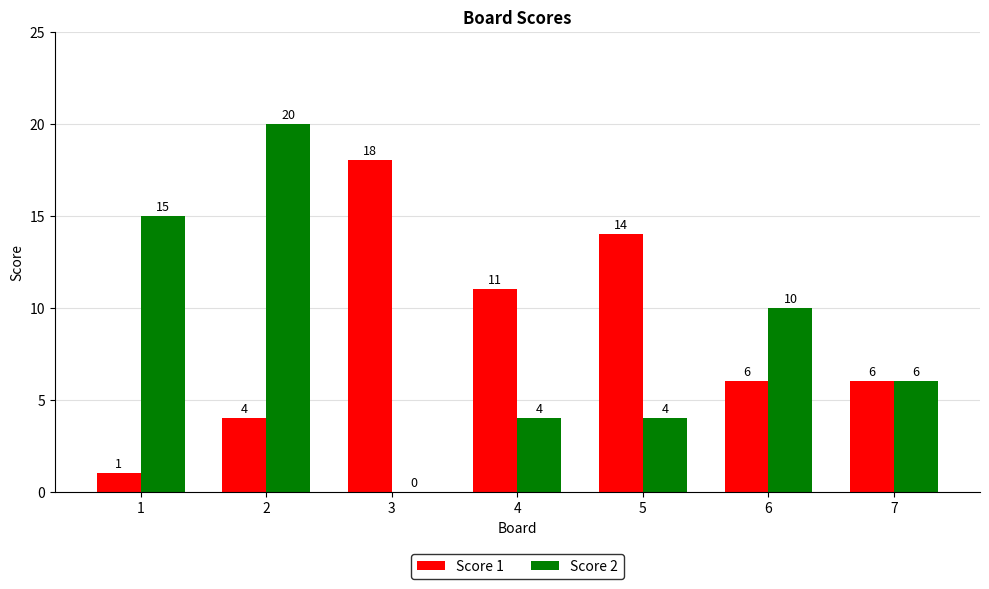

Reading left to right, transcribe all the data shown in this chart.

Score 1: 1=1	2=4	3=18	4=11	5=14	6=6	7=6
Score 2: 1=15	2=20	3=0	4=4	5=4	6=10	7=6